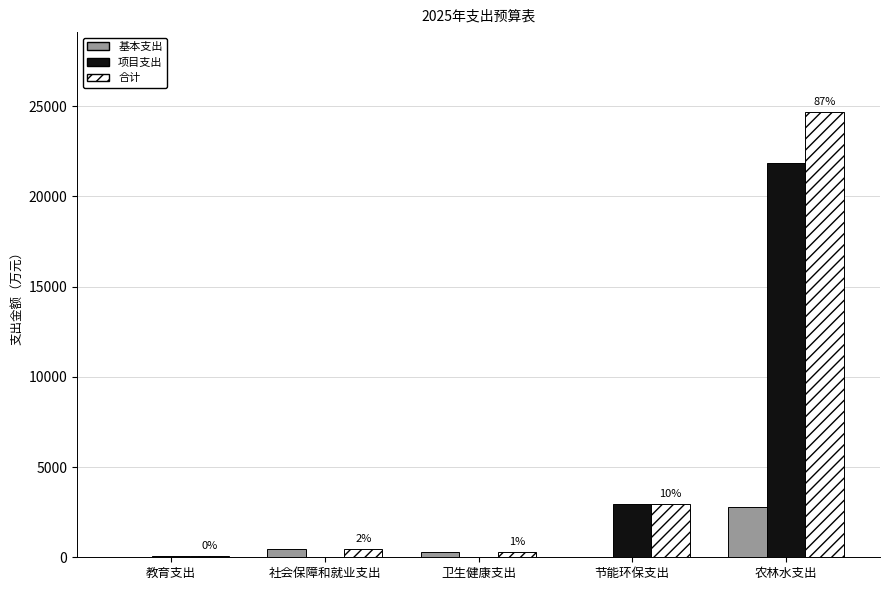

At which label is 项目支出 closest to 10933?

节能环保支出